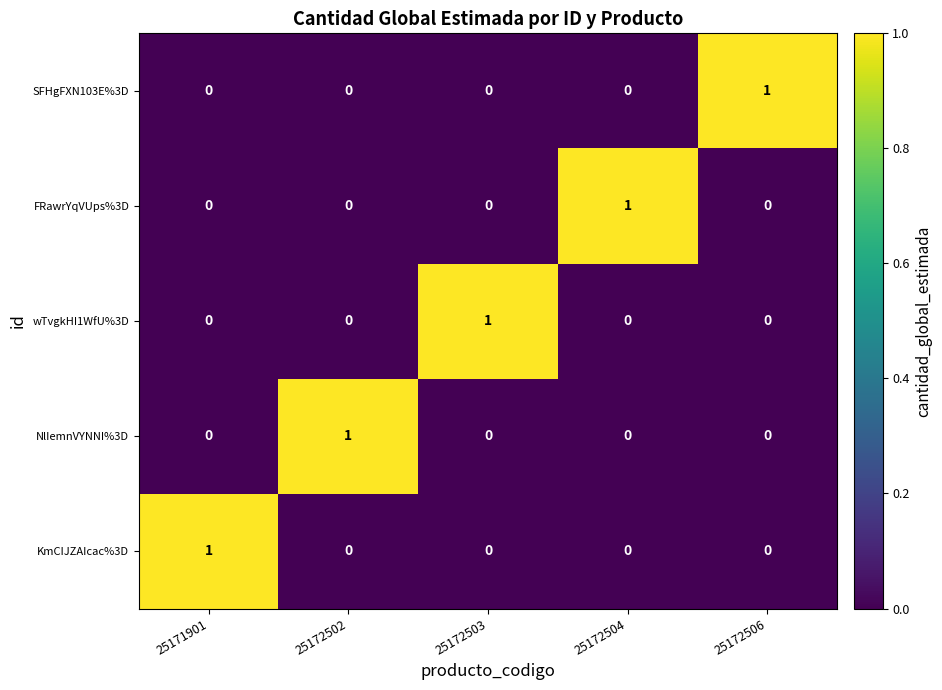

What is the greatest value displayed?

1